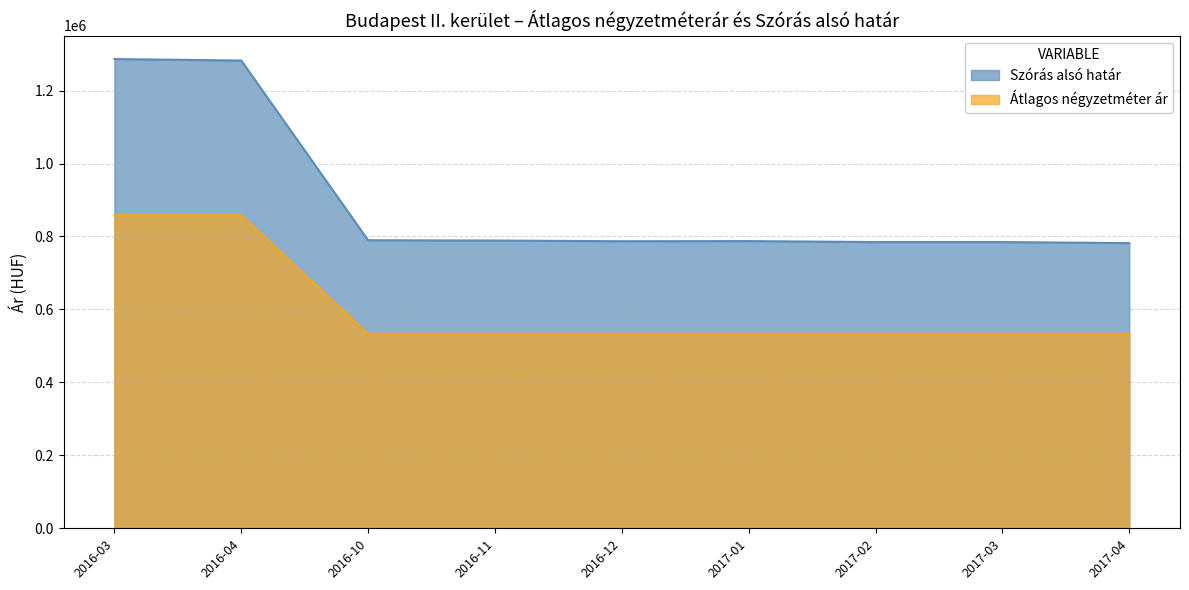

What is the label of the 4th point from the right?

2017-01